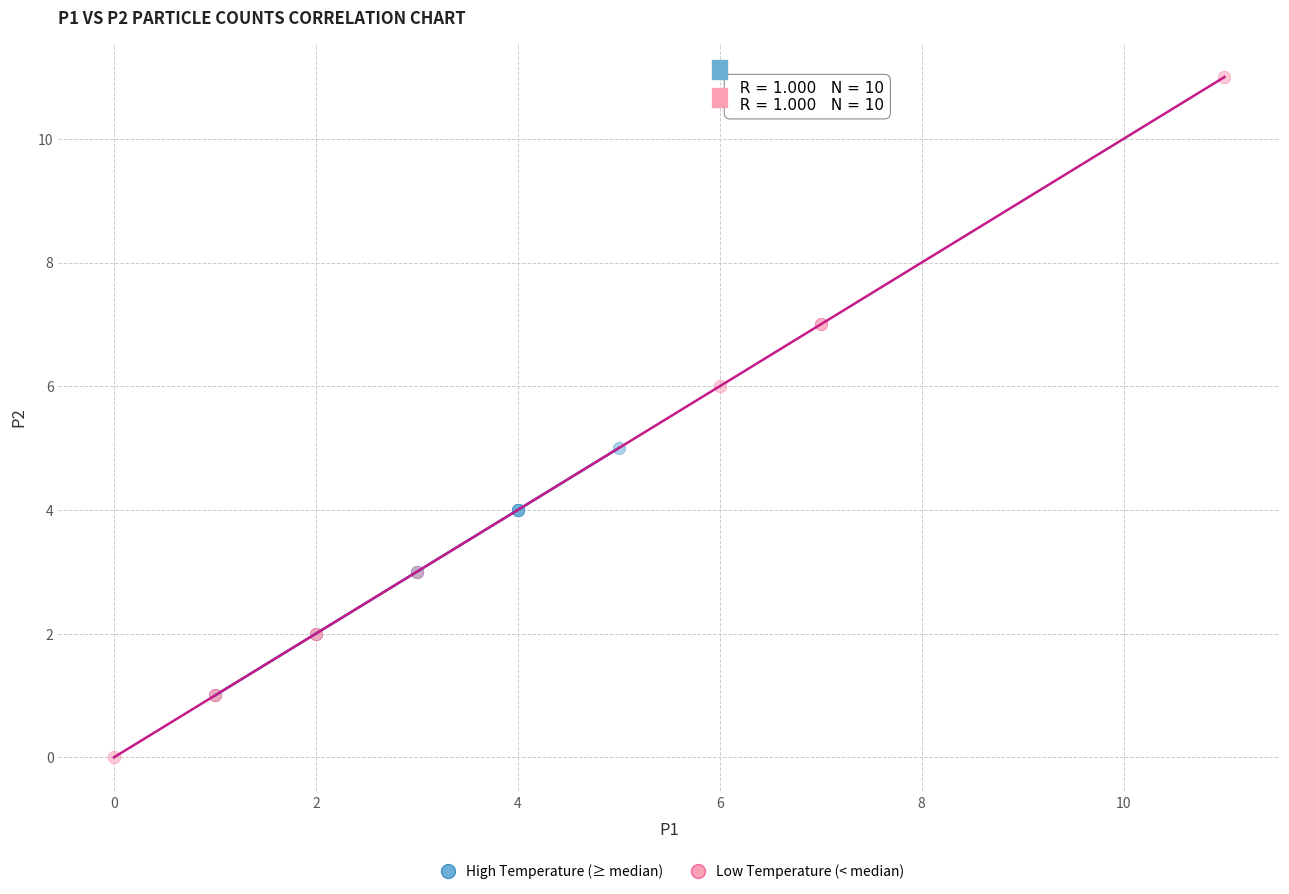

Which series has the widest spread of Y values?

Low Temperature (< median)